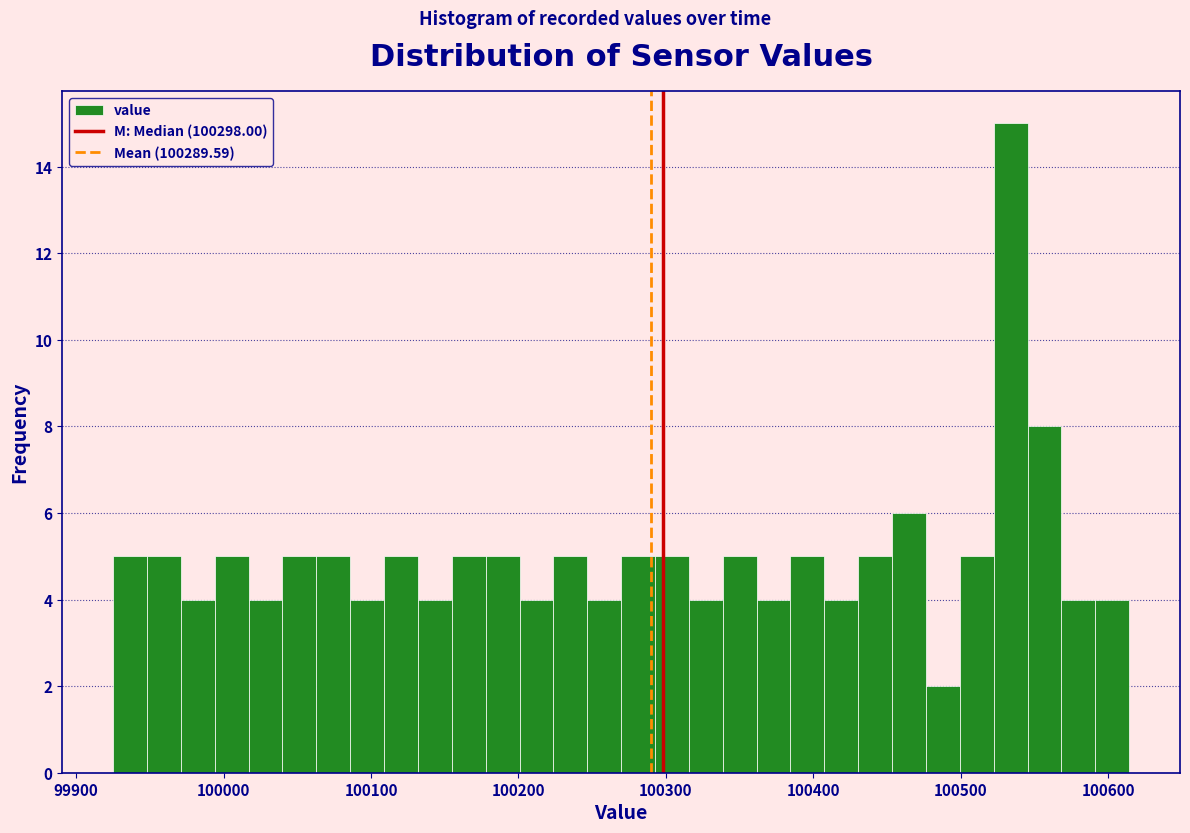

Read against the x-axis, roughly where is the centre of the tallest bar?

100530